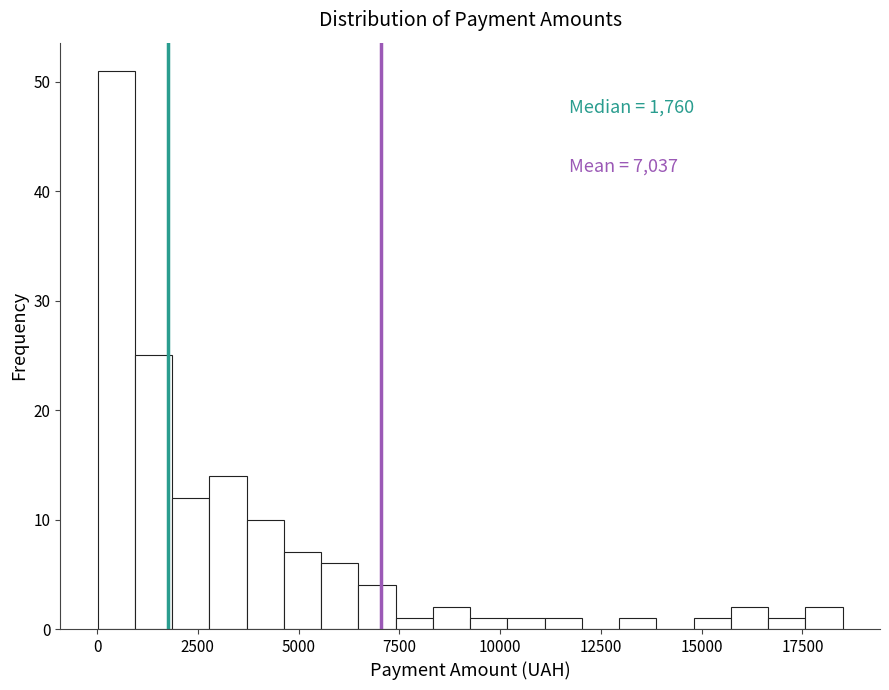

Read against the x-axis, roughly where is the centre of the tallest bar?

500